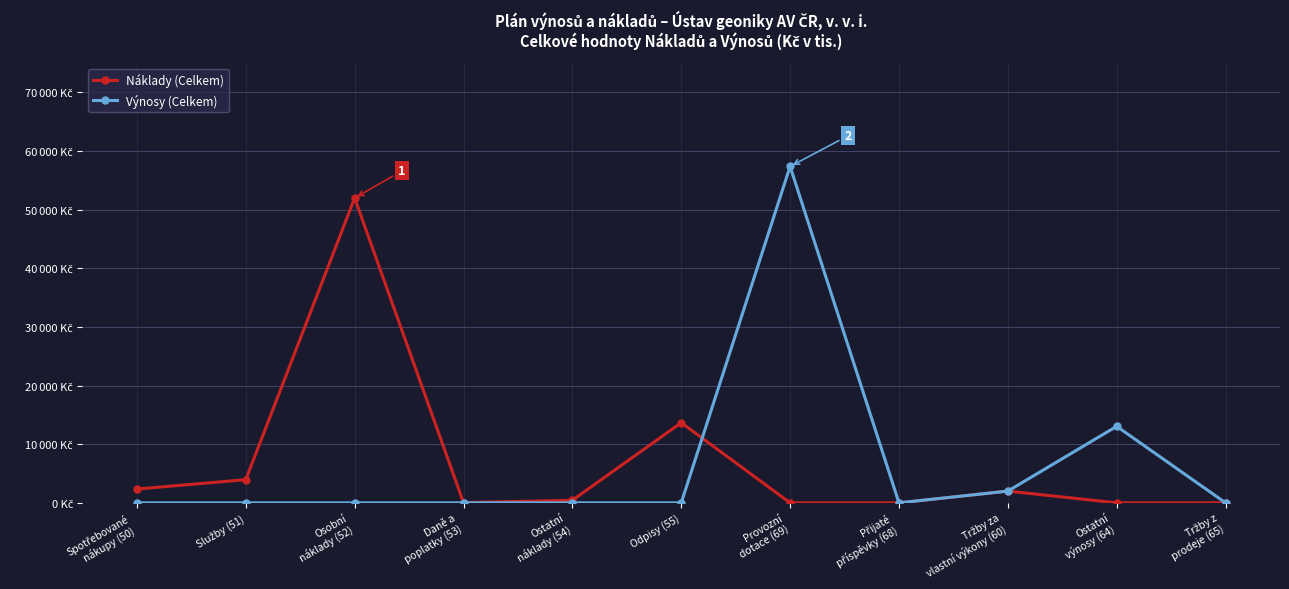

True or false: Náklady (Celkem) and Výnosy (Celkem) intersect in this chart.

True